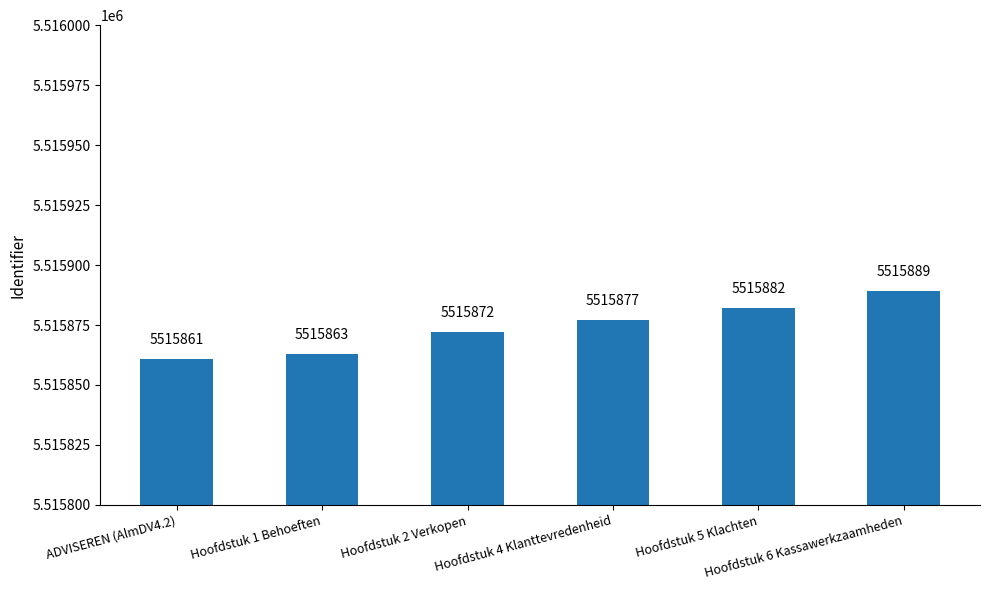

Reading right to left, transcribe all the data shown in this chart.

5515889	5515882	5515877	5515872	5515863	5515861